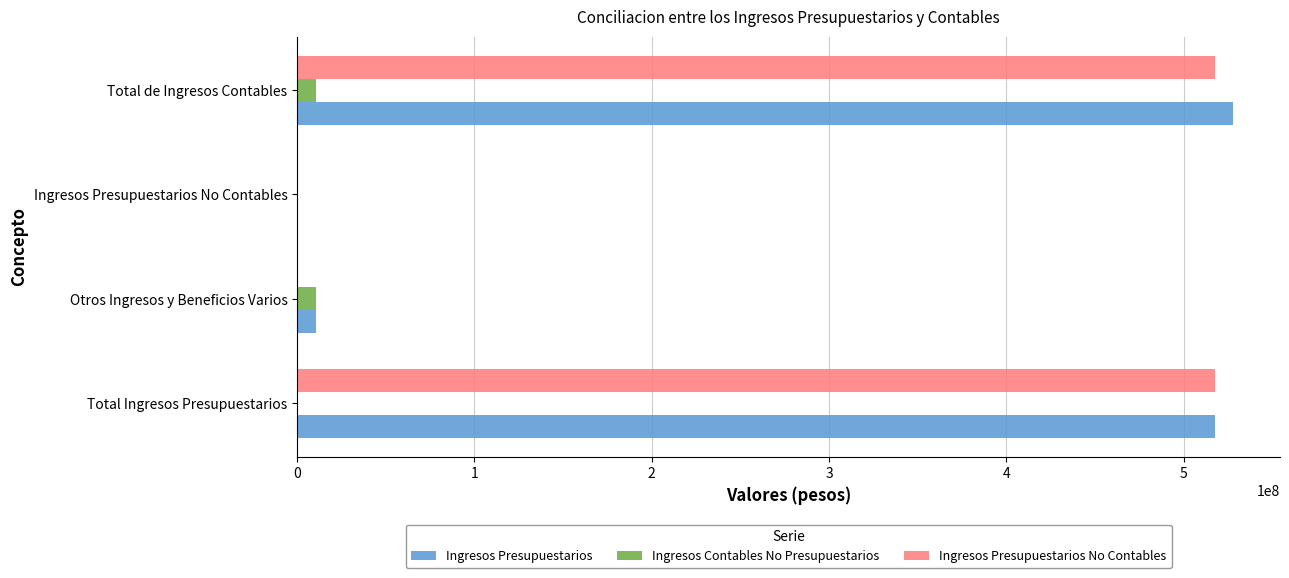

Between Ingresos Presupuestarios No Contables and Total de Ingresos Contables, which series saw the biggest shift?

Ingresos Presupuestarios